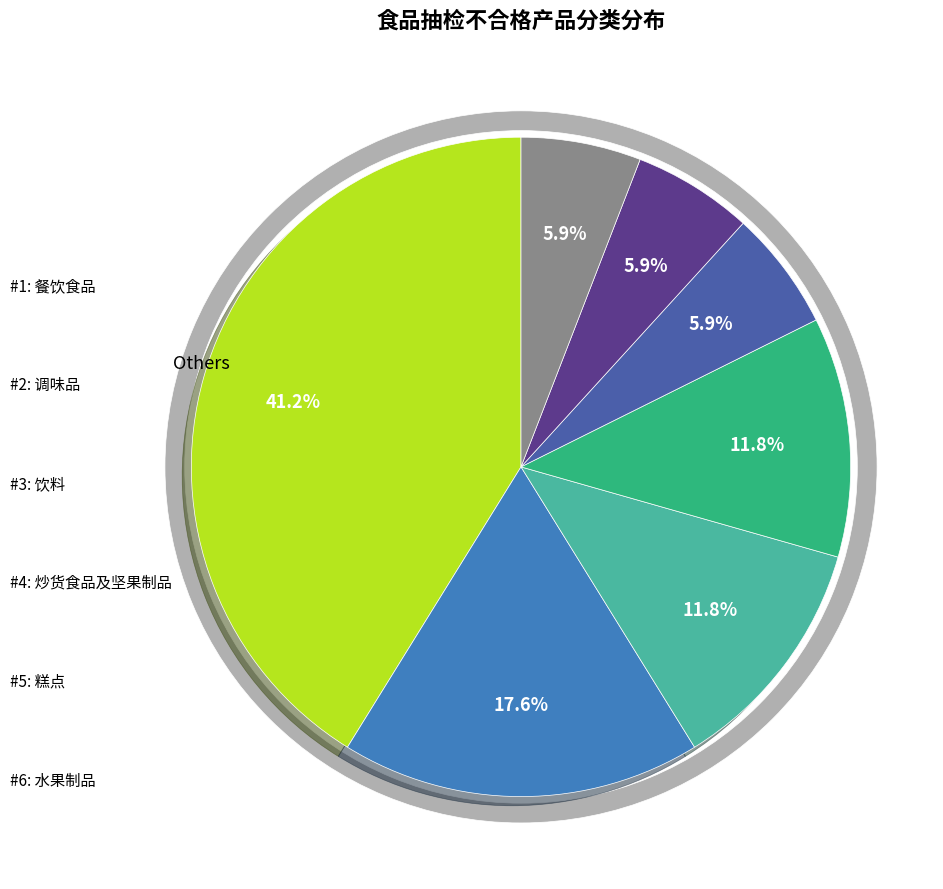

To the nearest percent, what percentage of the pie is 餐饮食品?

18%